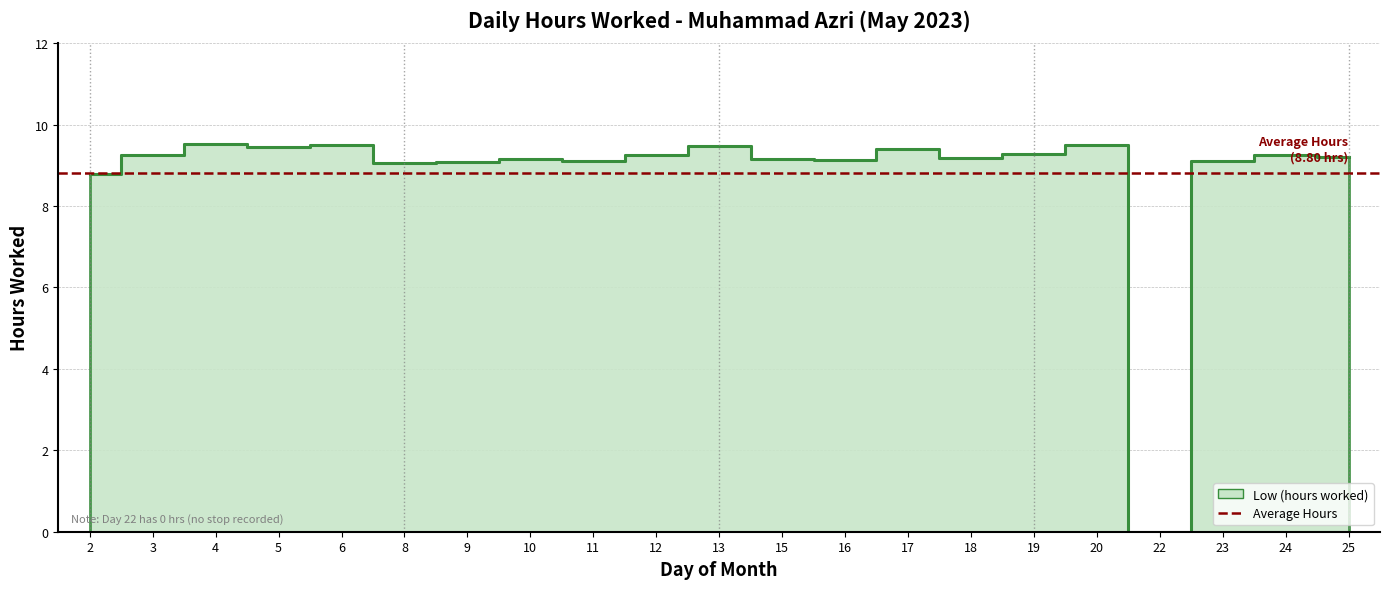

What is the difference between the second highest and second lowest values?

0.7